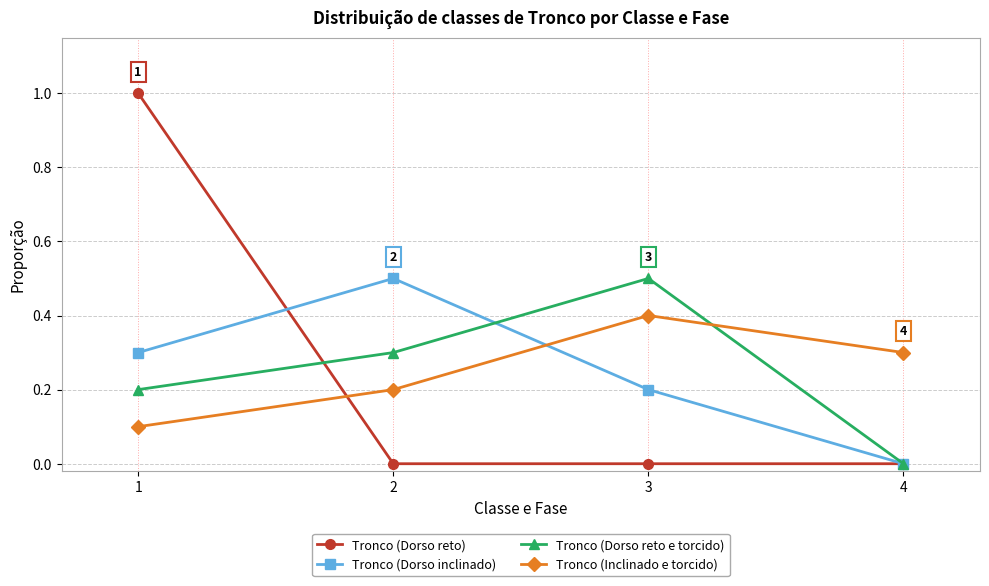

How many distinct data groups are displayed?

4